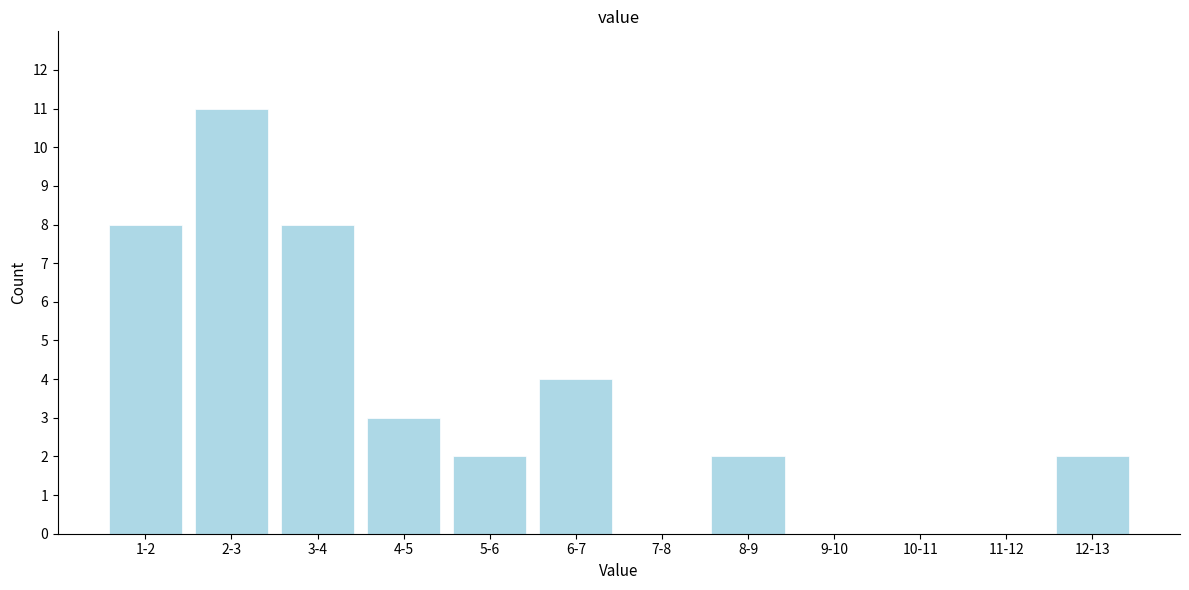

Reading right to left, transcribe all the data shown in this chart.

12-13=2	11-12=0	10-11=0	9-10=0	8-9=2	7-8=0	6-7=4	5-6=2	4-5=3	3-4=8	2-3=11	1-2=8